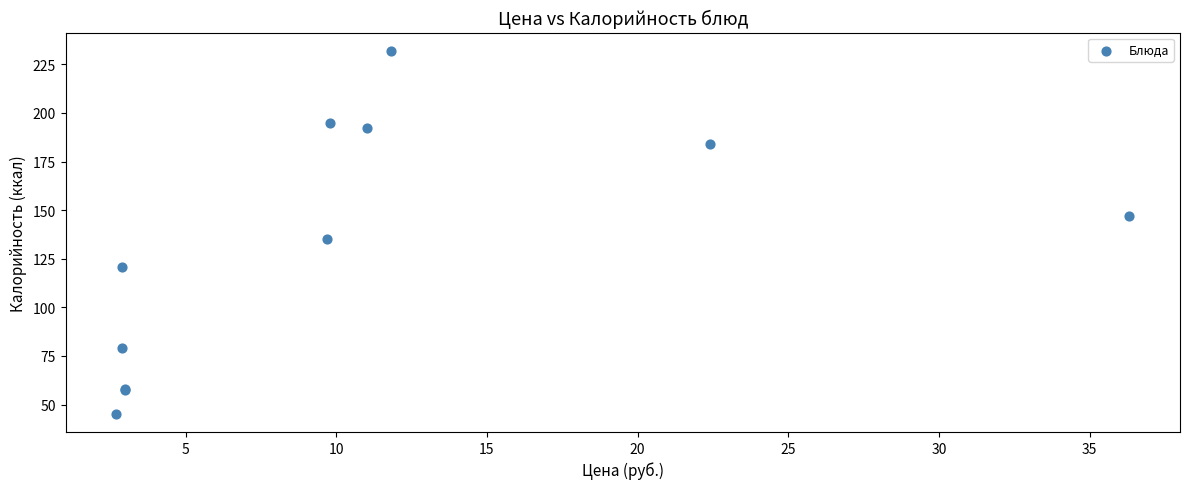

What Y value in the scatter plot is closest to 138?

135.0